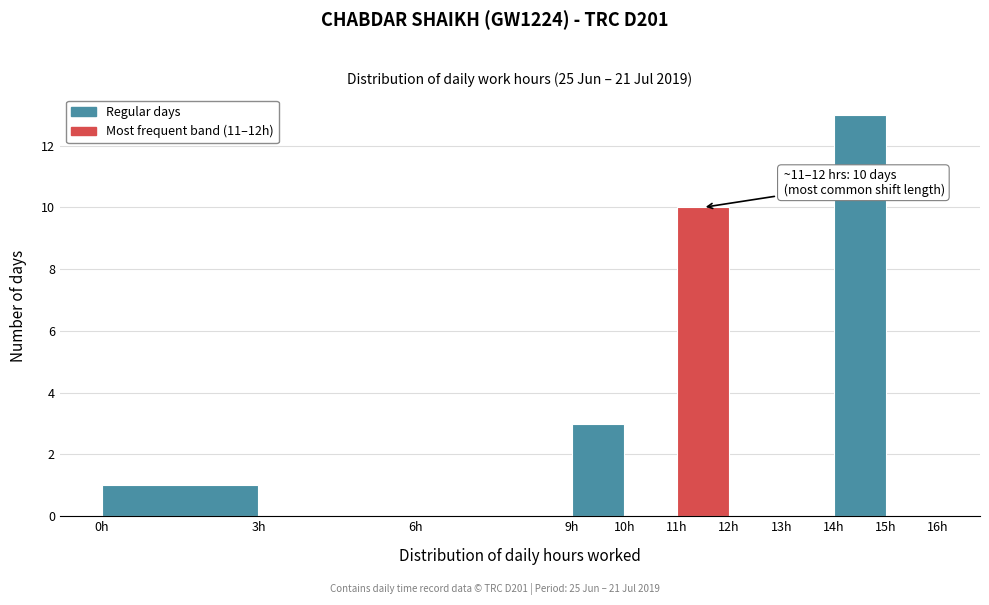

Which range on the x-axis has the tallest bar?

14 to 15